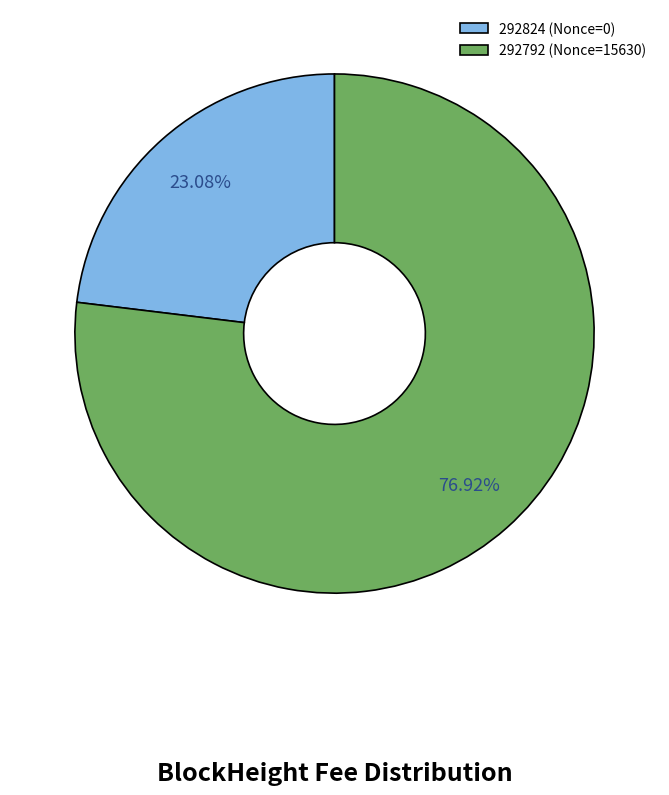

Does 292824 account for over 50% of the chart?

No